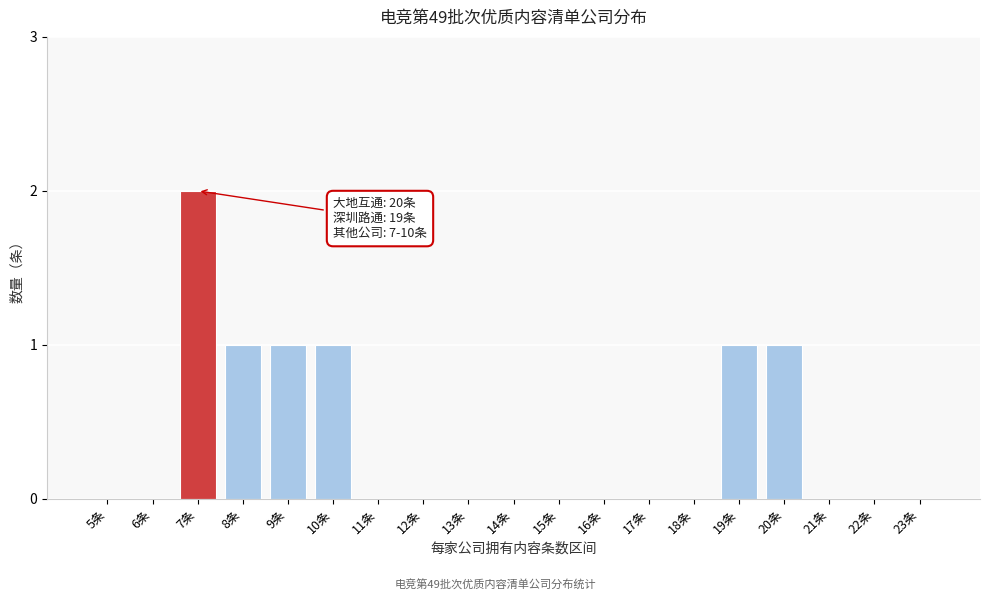

Reading left to right, what are all the values shown in this chart?

5条=0	6条=0	7条=2	8条=1	9条=1	10条=1	11条=0	12条=0	13条=0	14条=0	15条=0	16条=0	17条=0	18条=0	19条=1	20条=1	21条=0	22条=0	23条=0